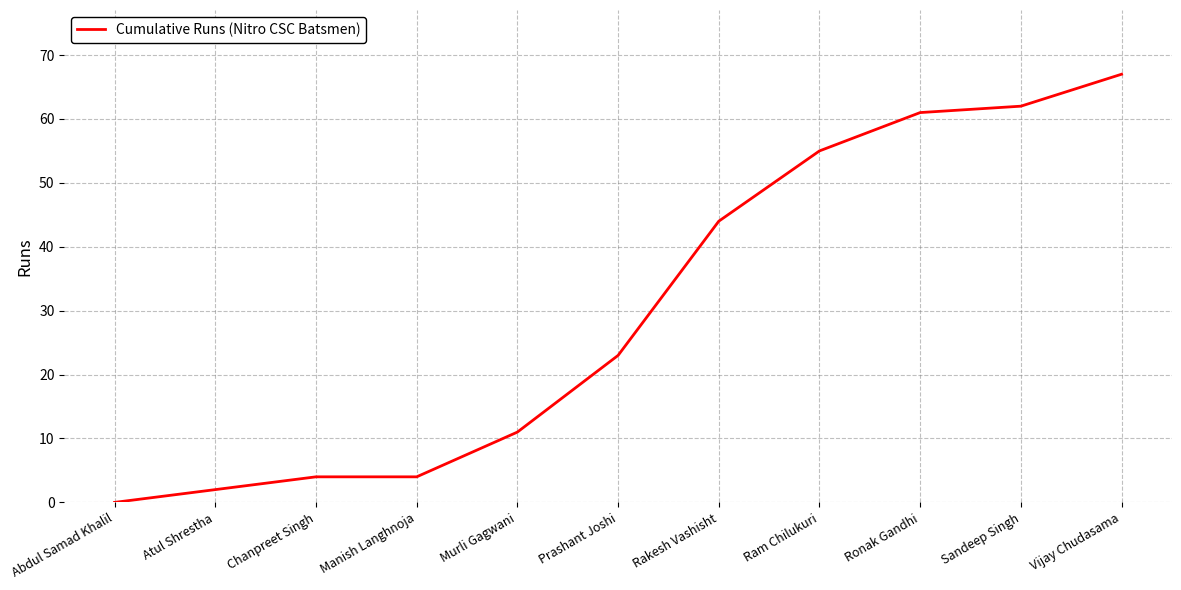

Approximately how many times larger is the value at Prashant Joshi compared to Murli Gagwani?

2.1